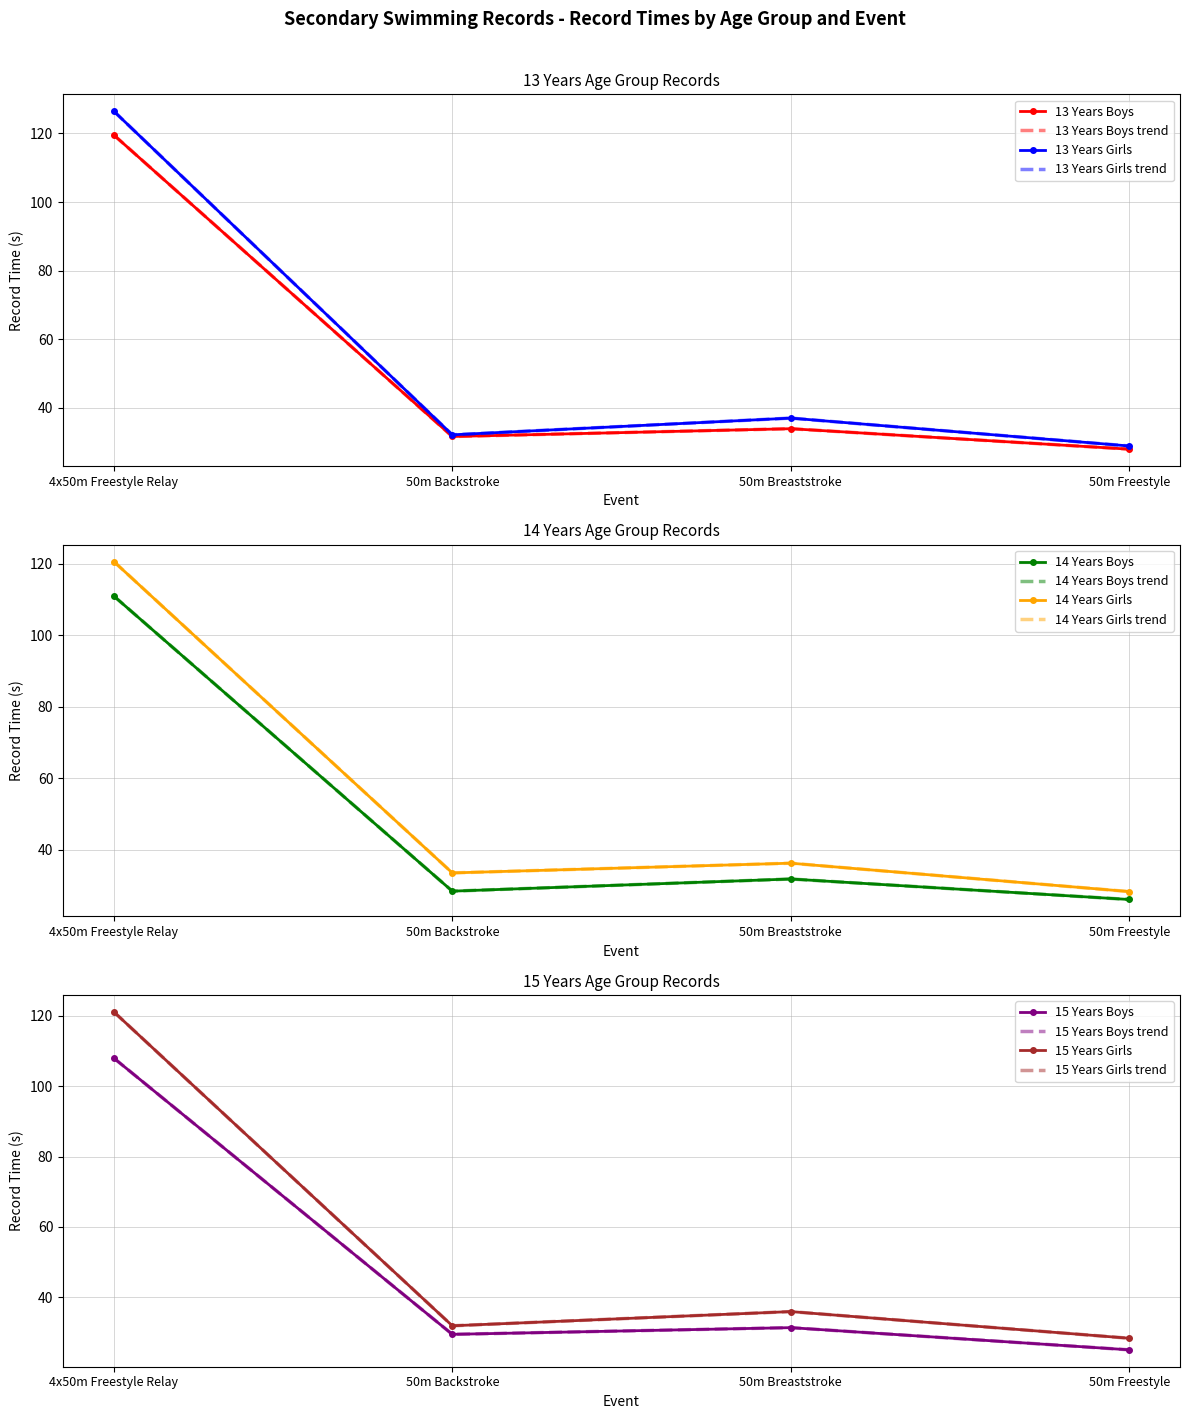

List the series in order of their peak value, lowest first.

15 Years Boys, 14 Years Boys, 13 Years Boys, 14 Years Girls, 15 Years Girls, 13 Years Girls